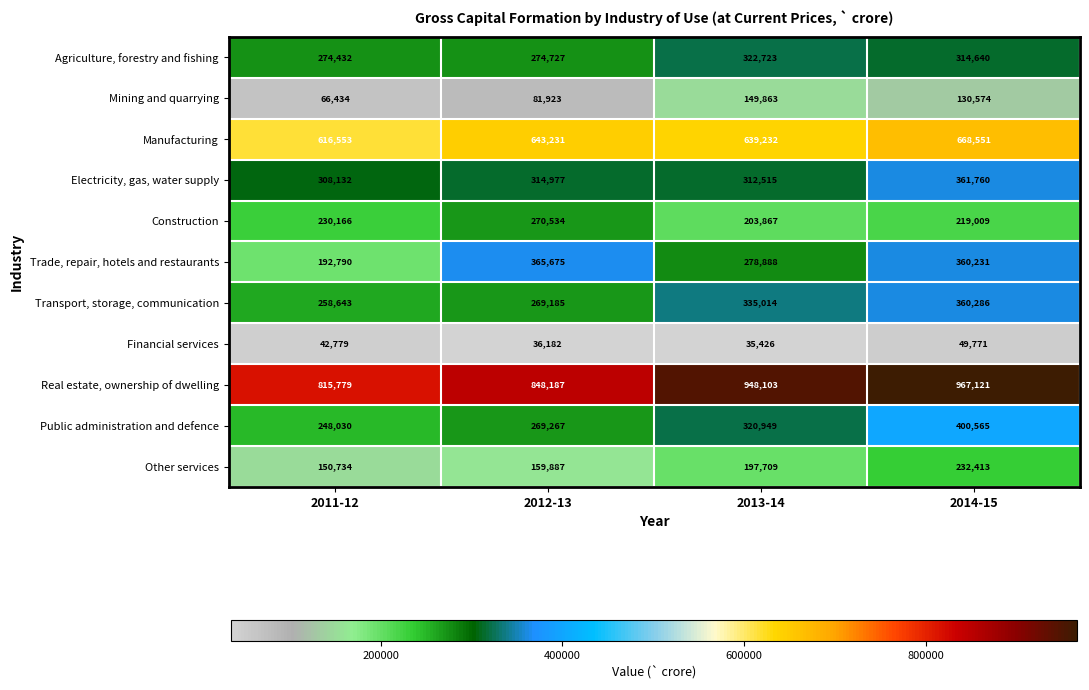

What is the total value across all series at 2012-13?

3533775